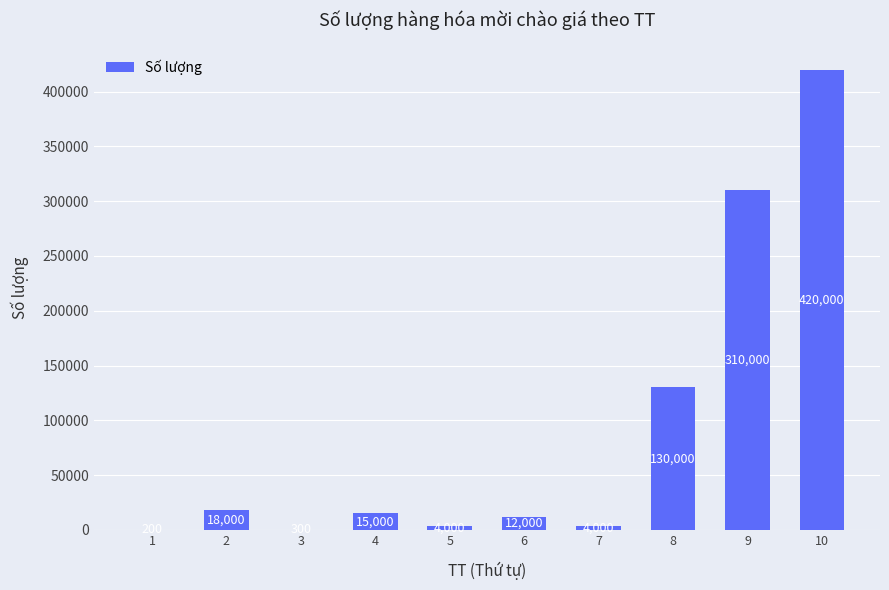

Reading left to right, what are all the values shown in this chart?

1=200	2=18000	3=300	4=15000	5=4000	6=12000	7=4000	8=130000	9=310000	10=420000